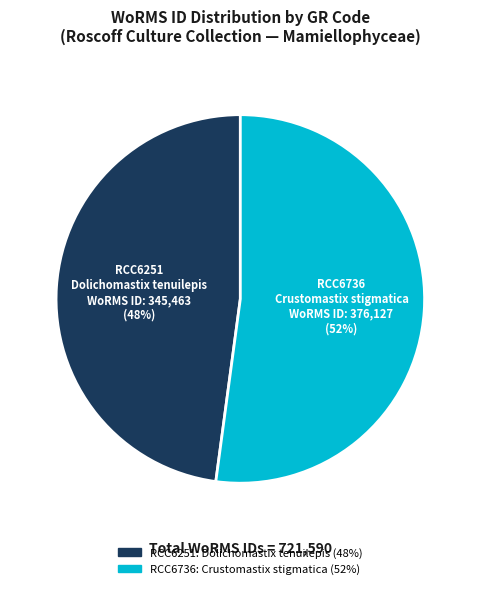

To the nearest percent, what is the difference between the largest and smallest slice percentages?

4%